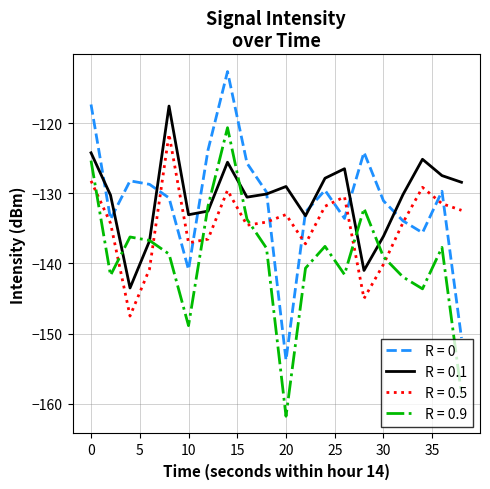

What is the maximum value for R = 0?

-112.6